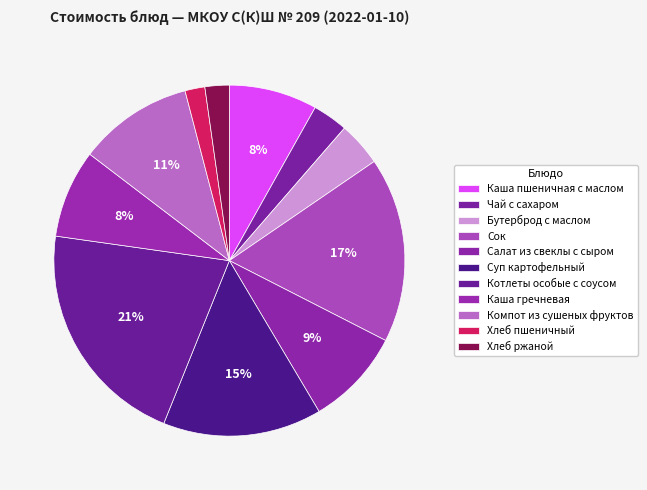

Approximately how many times larger is the value at Сок compared to Каша пшеничная с маслом?

2.1